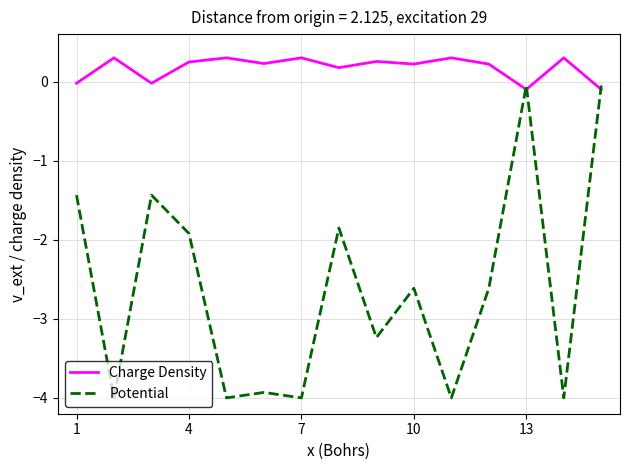

What is the lowest value of the Potential series?

-4.0